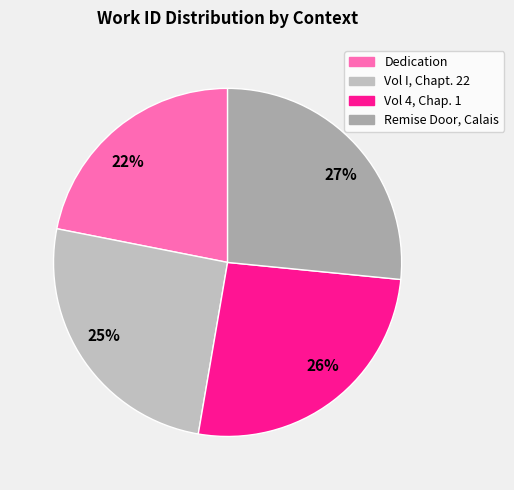

Which category has the smallest portion of the pie?

22%